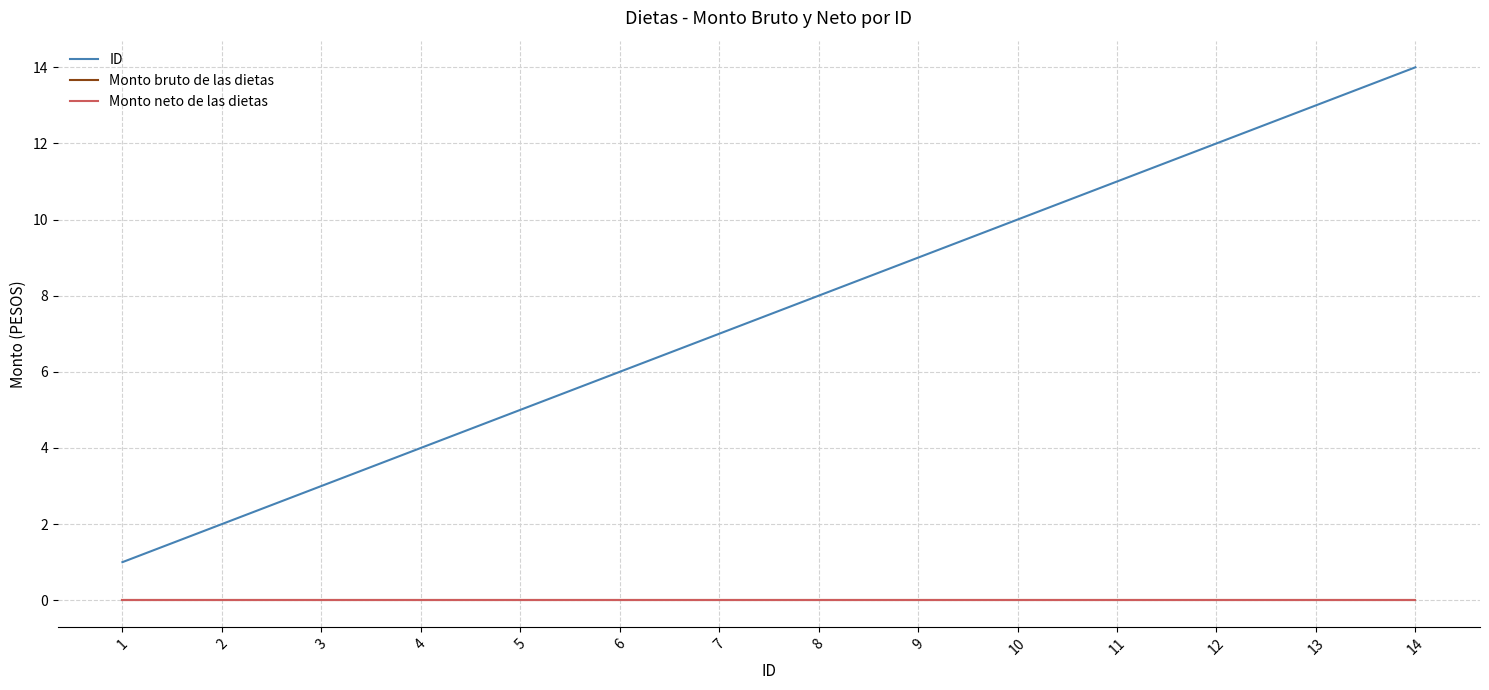

What is the total value across all series at 2?

2